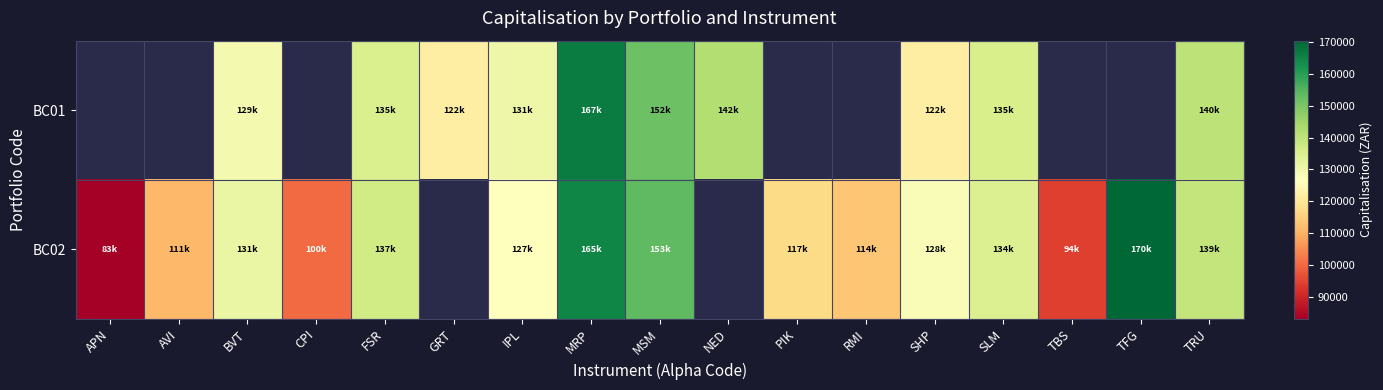

Between CPI and PIK, which series saw the biggest shift?

BC02